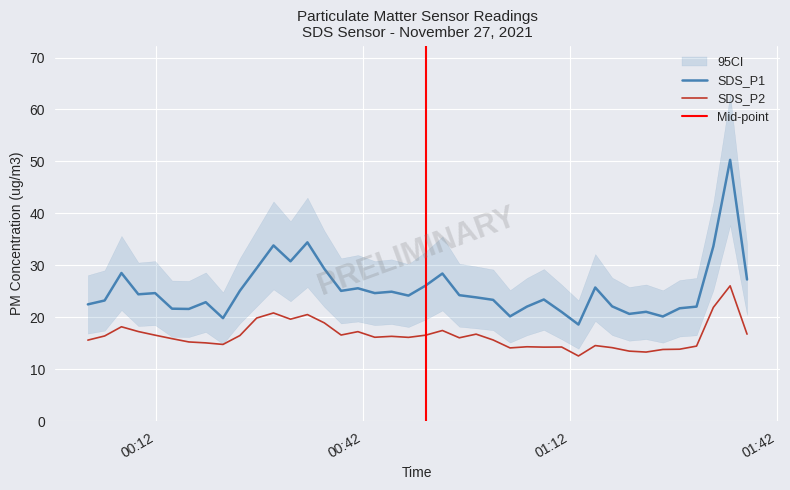

Between 2021/11/27 00:09:26 and 2021/11/27 00:58:23, which is larger?

2021/11/27 00:09:26